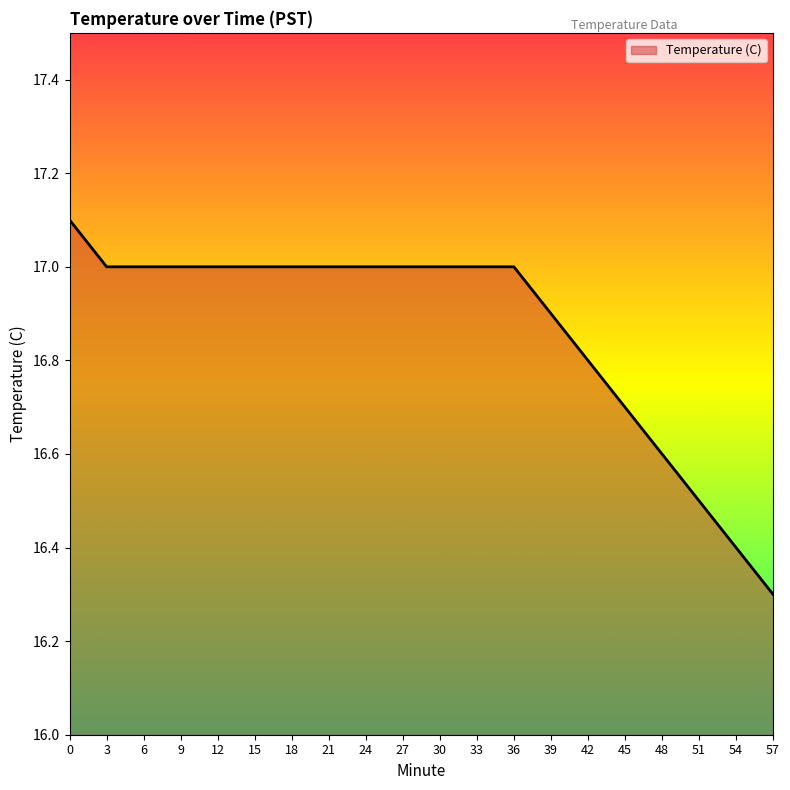

The value at 39 is 6.4. True or false?

False